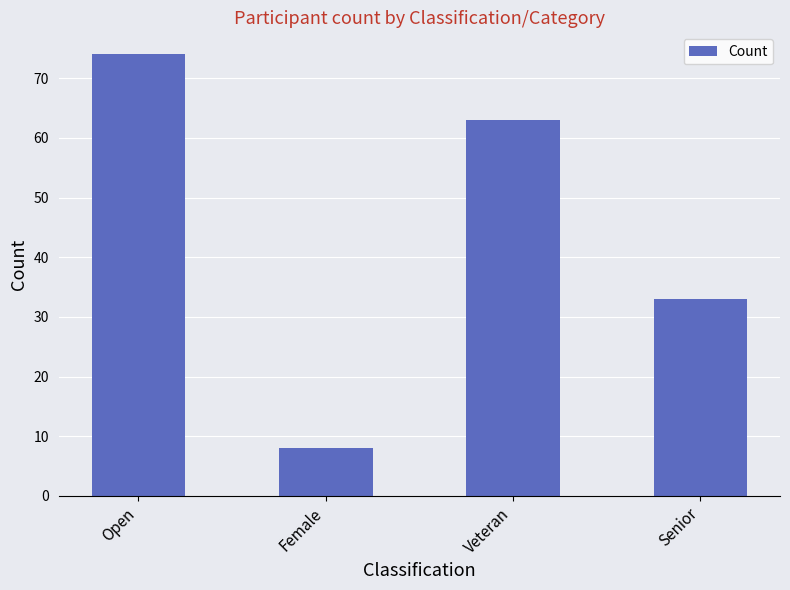

List the labels in order of value, largest first.

Open, Veteran, Senior, Female